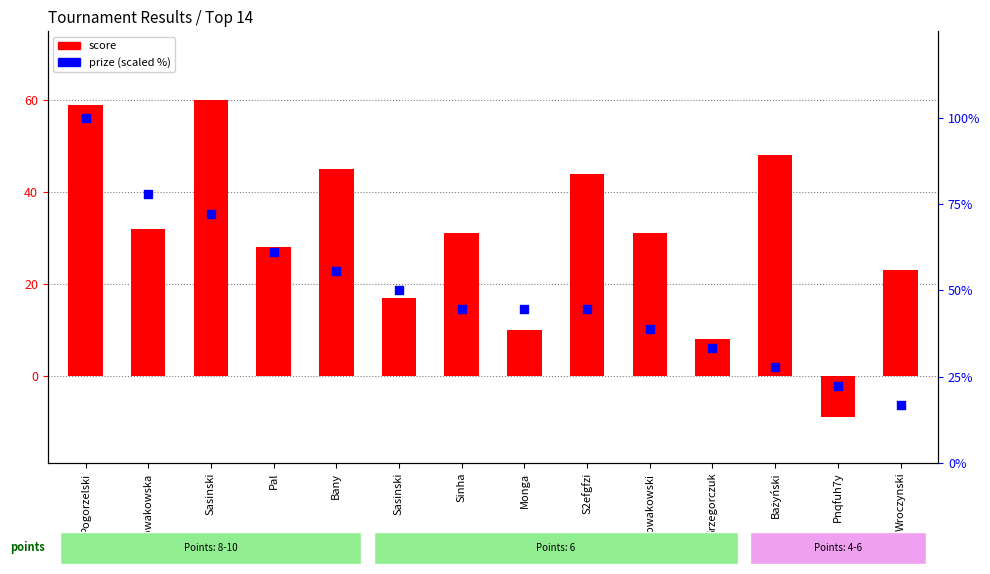

What is the total value across all series at Bany?

100.6